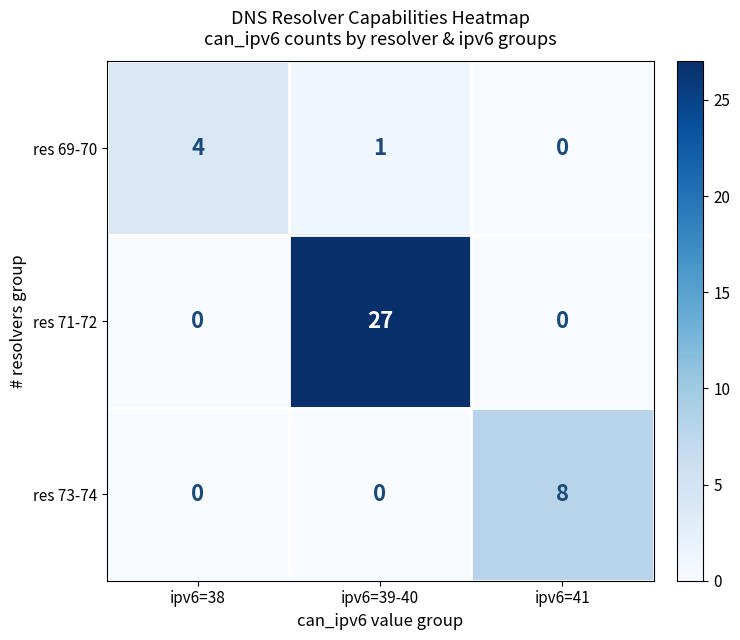

Is it true that res 69-70 equals -3 at ipv6=41?

False